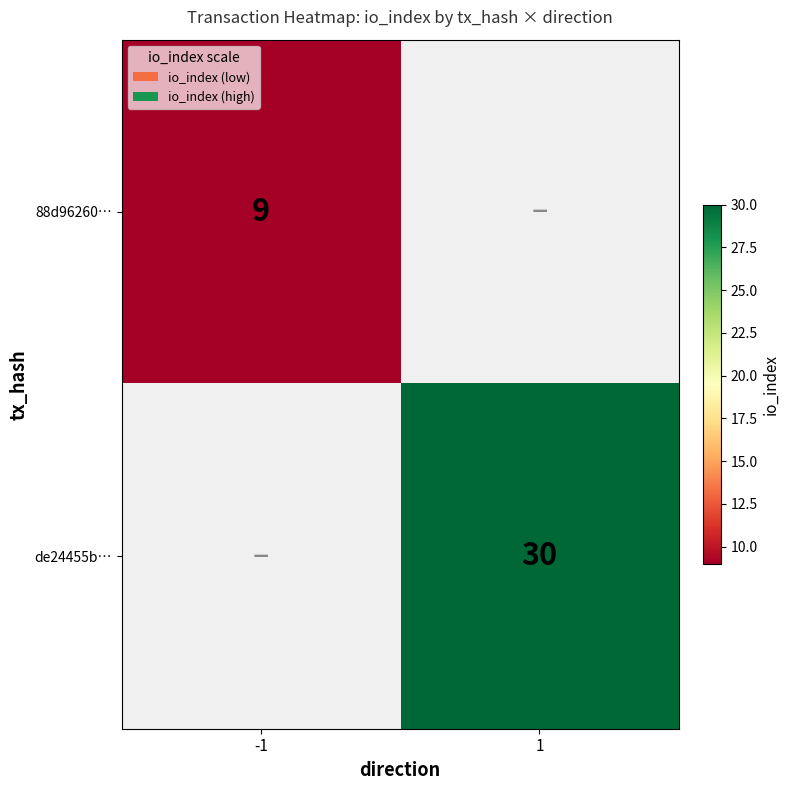

At how many categories does at least one series exceed 14?

1